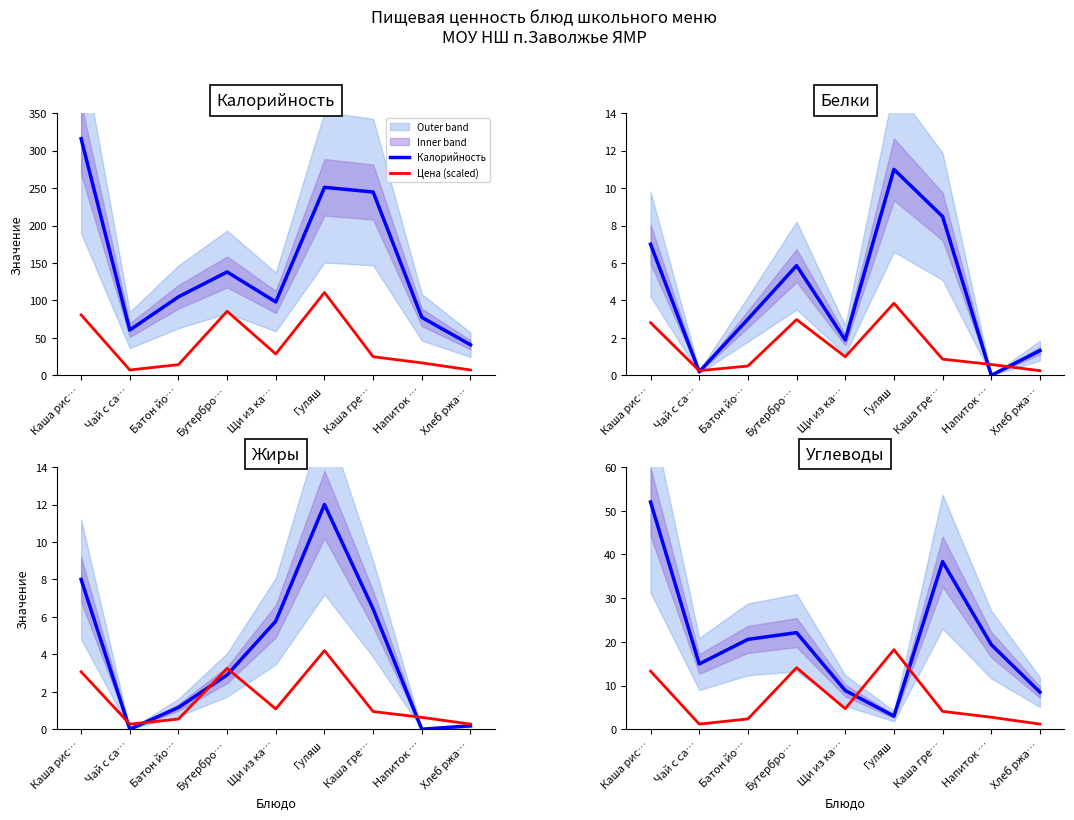

Reading left to right, transcribe all the data shown in this chart.

Калорийность: 316.0	60.5	104.8	138.1	98.0	251.0	244.7	77.4	40.8
Цена (scaled): 13.3	1.2	2.3	14.1	4.7	18.2	4.1	2.7	1.2
Белки: 7.0	0.2	3.0	5.9	1.9	11.0	8.5	0.0	1.3
Жиры: 8.0	0.0	1.2	2.9	5.8	12.0	6.4	0.0	0.2
Углеводы: 52.0	14.9	20.6	22.1	8.8	3.0	38.4	19.4	8.5